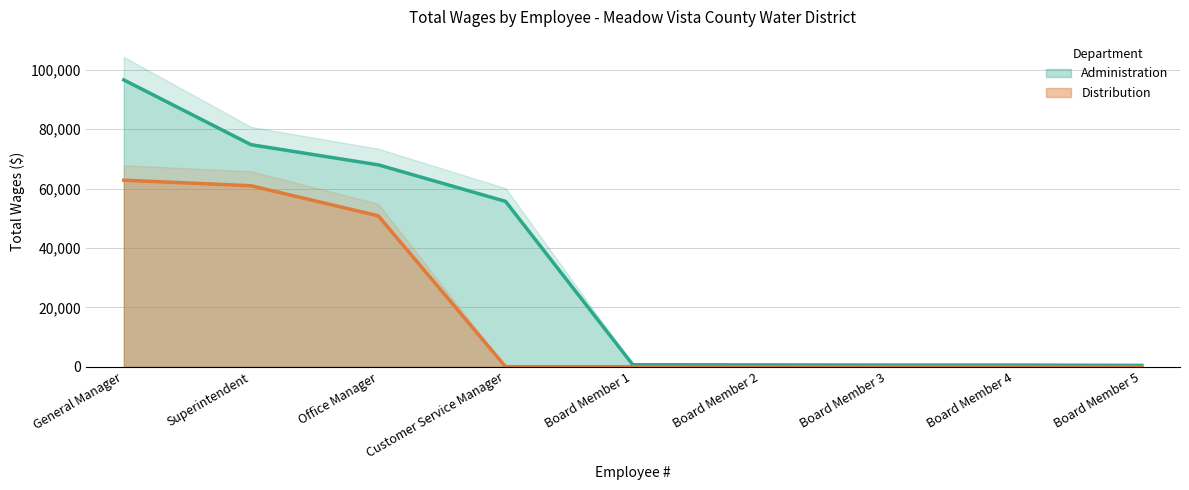

At which label is Administration closest to 48534?

Customer Service Manager